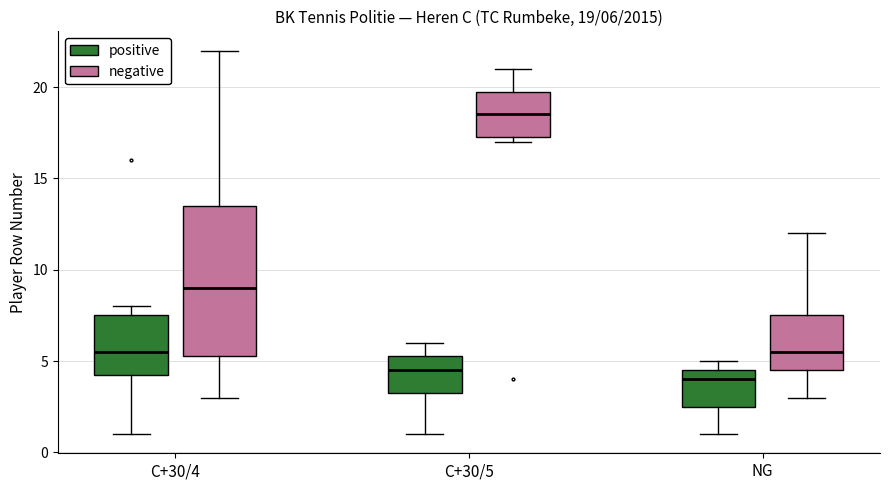

Which box's median line is the highest?

C+30/5 (negative)